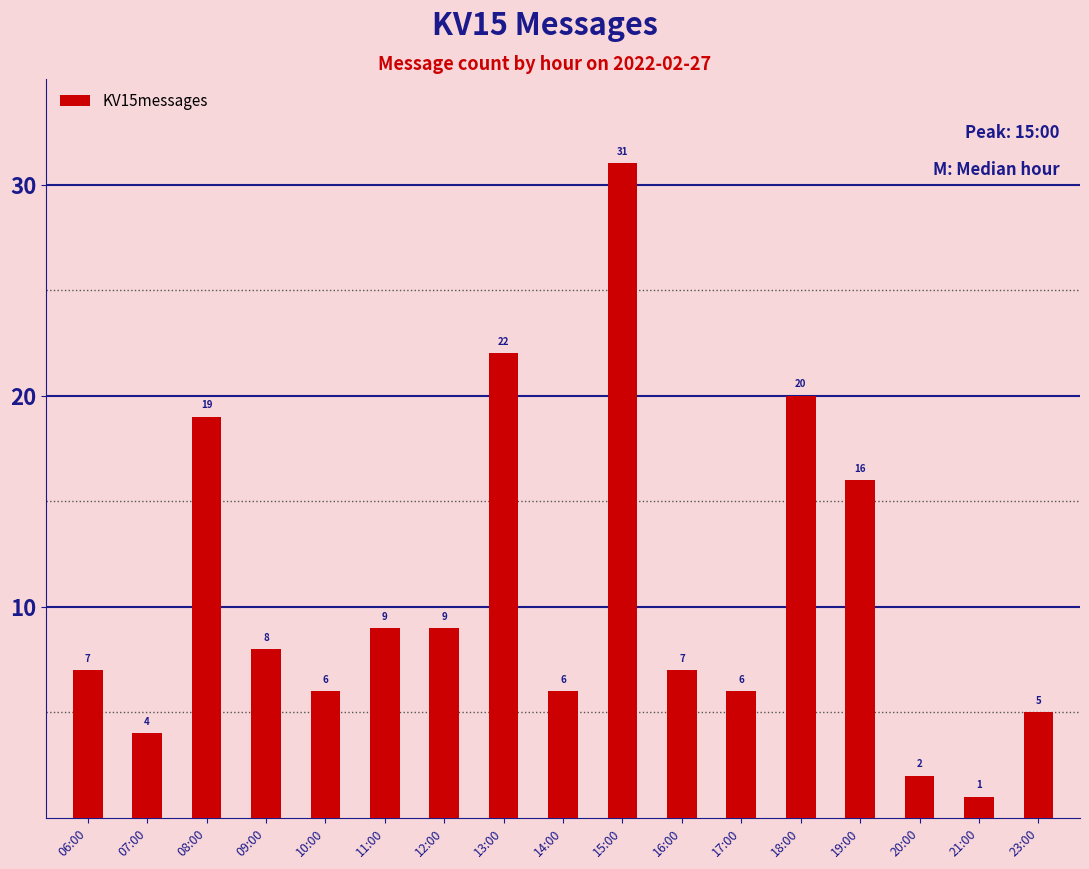

How many values are below 7?

7